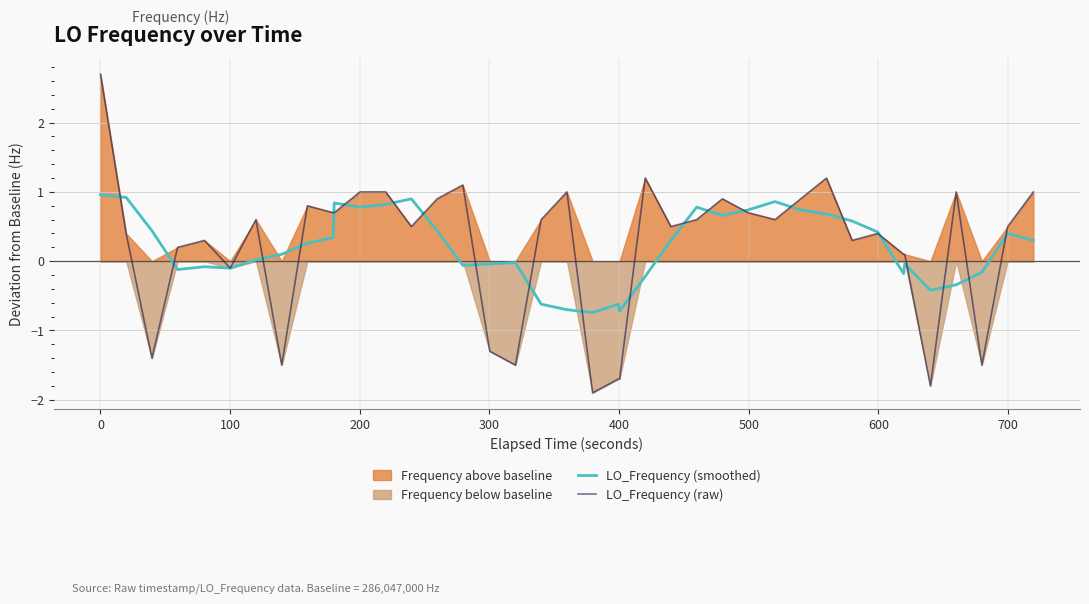

What is the minimum value for LO_Frequency (raw)?

-1.9